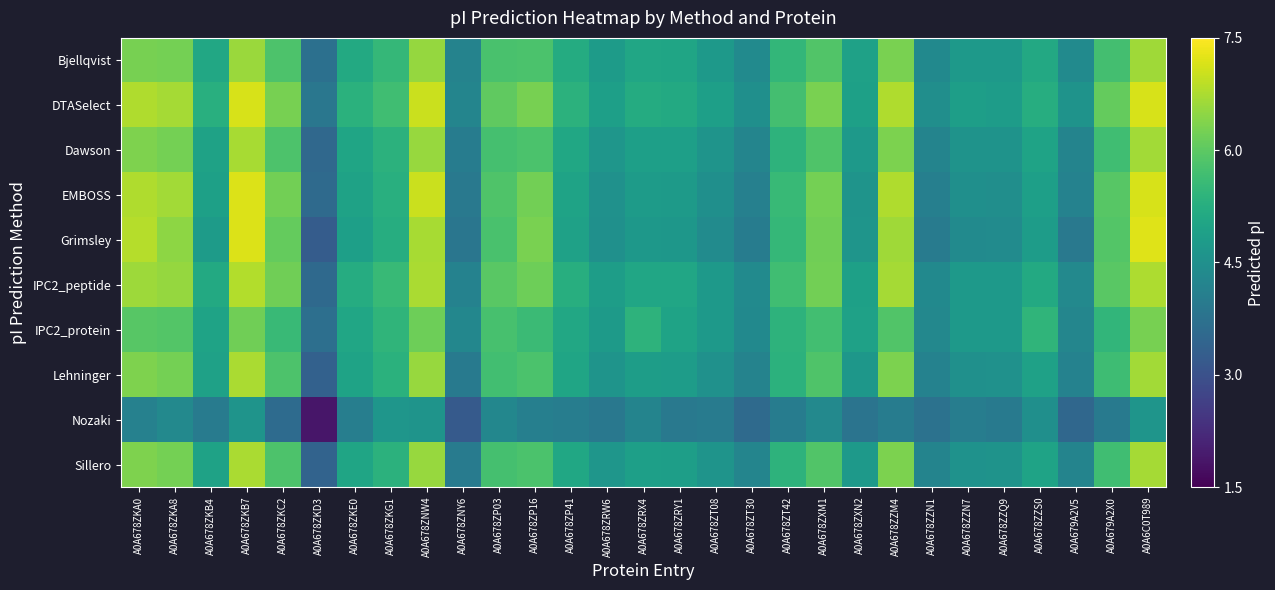

At how many categories does at least one series exceed 2?

29